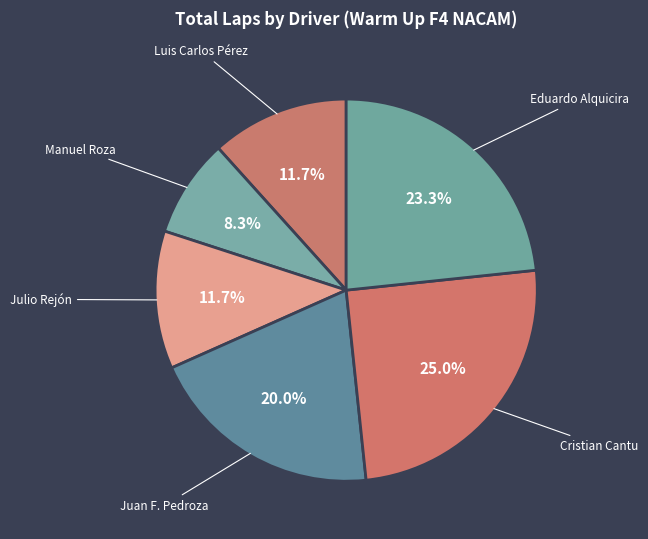

To the nearest percent, what percentage of the pie is Cristian Cantu?

25%